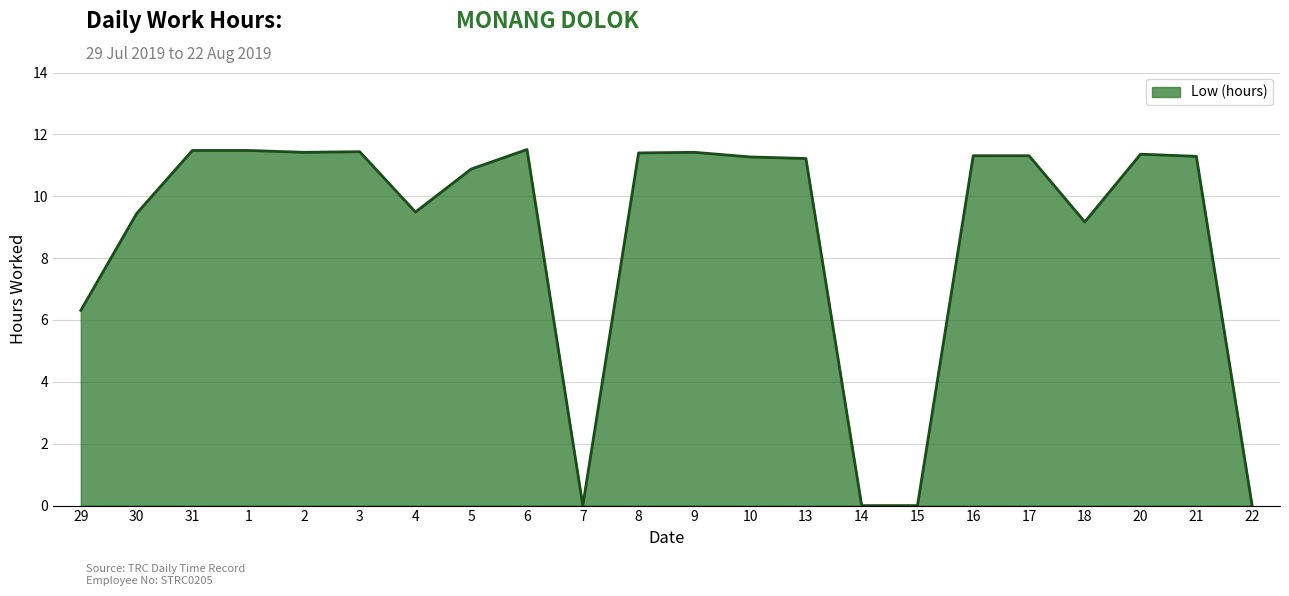

What position from the right is 8?

12